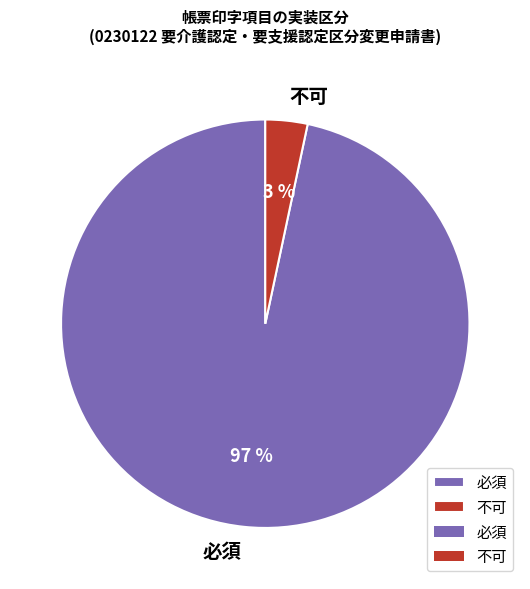

Between 必須 and 不可, which is larger?

必須